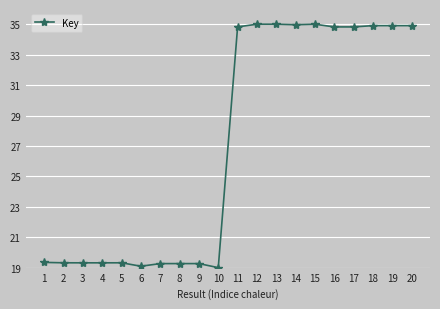

What is the sum of the values at 4 and 3?

38.6